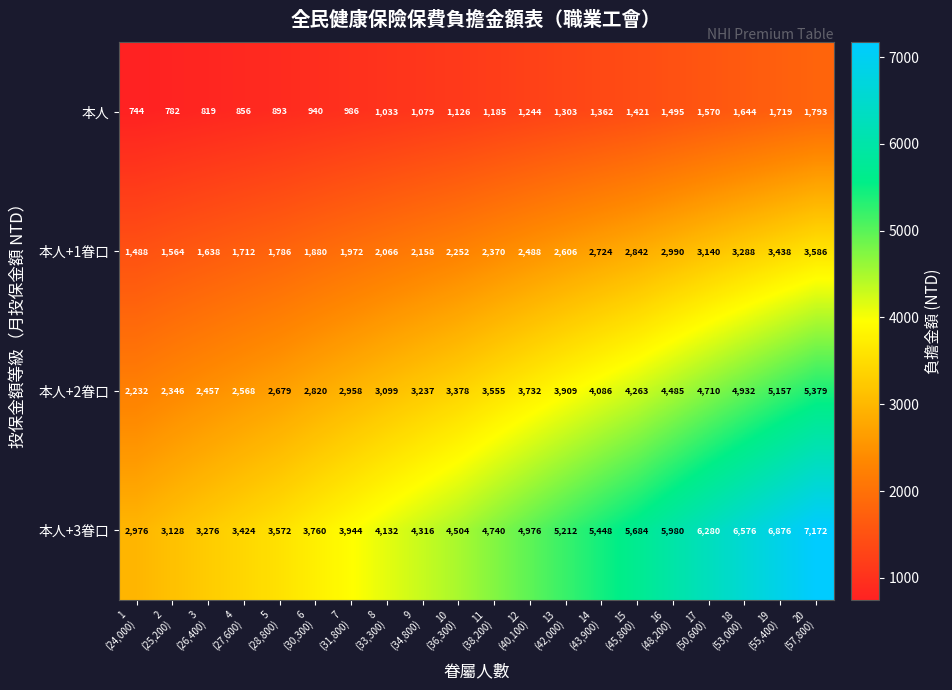

What is the difference between the maximum and minimum values in the 本人 series?

1049